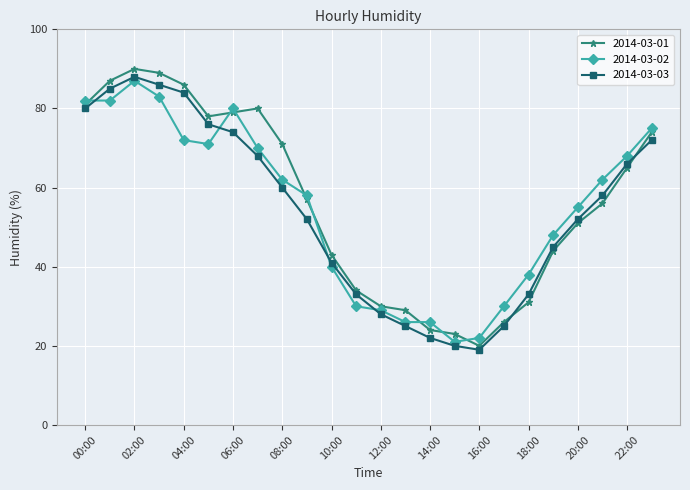

Count the number of categories in the chart.

24